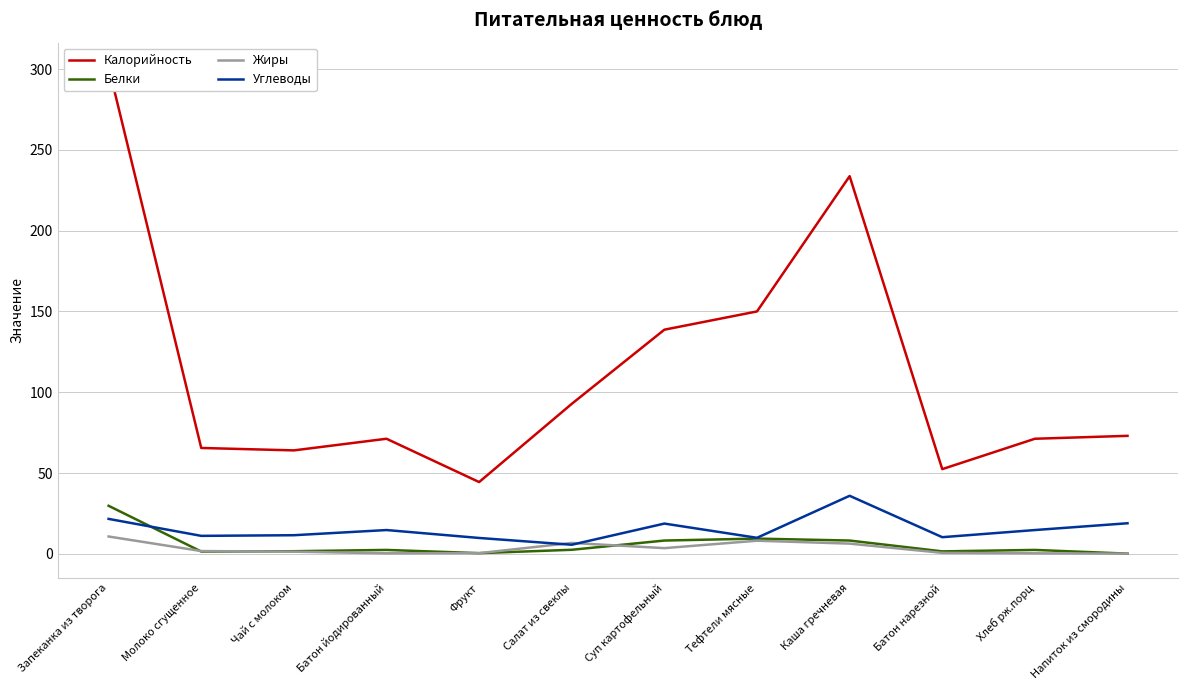

The Калорийность series shows 32.0 at Хлеб рж.порц. True or false?

False